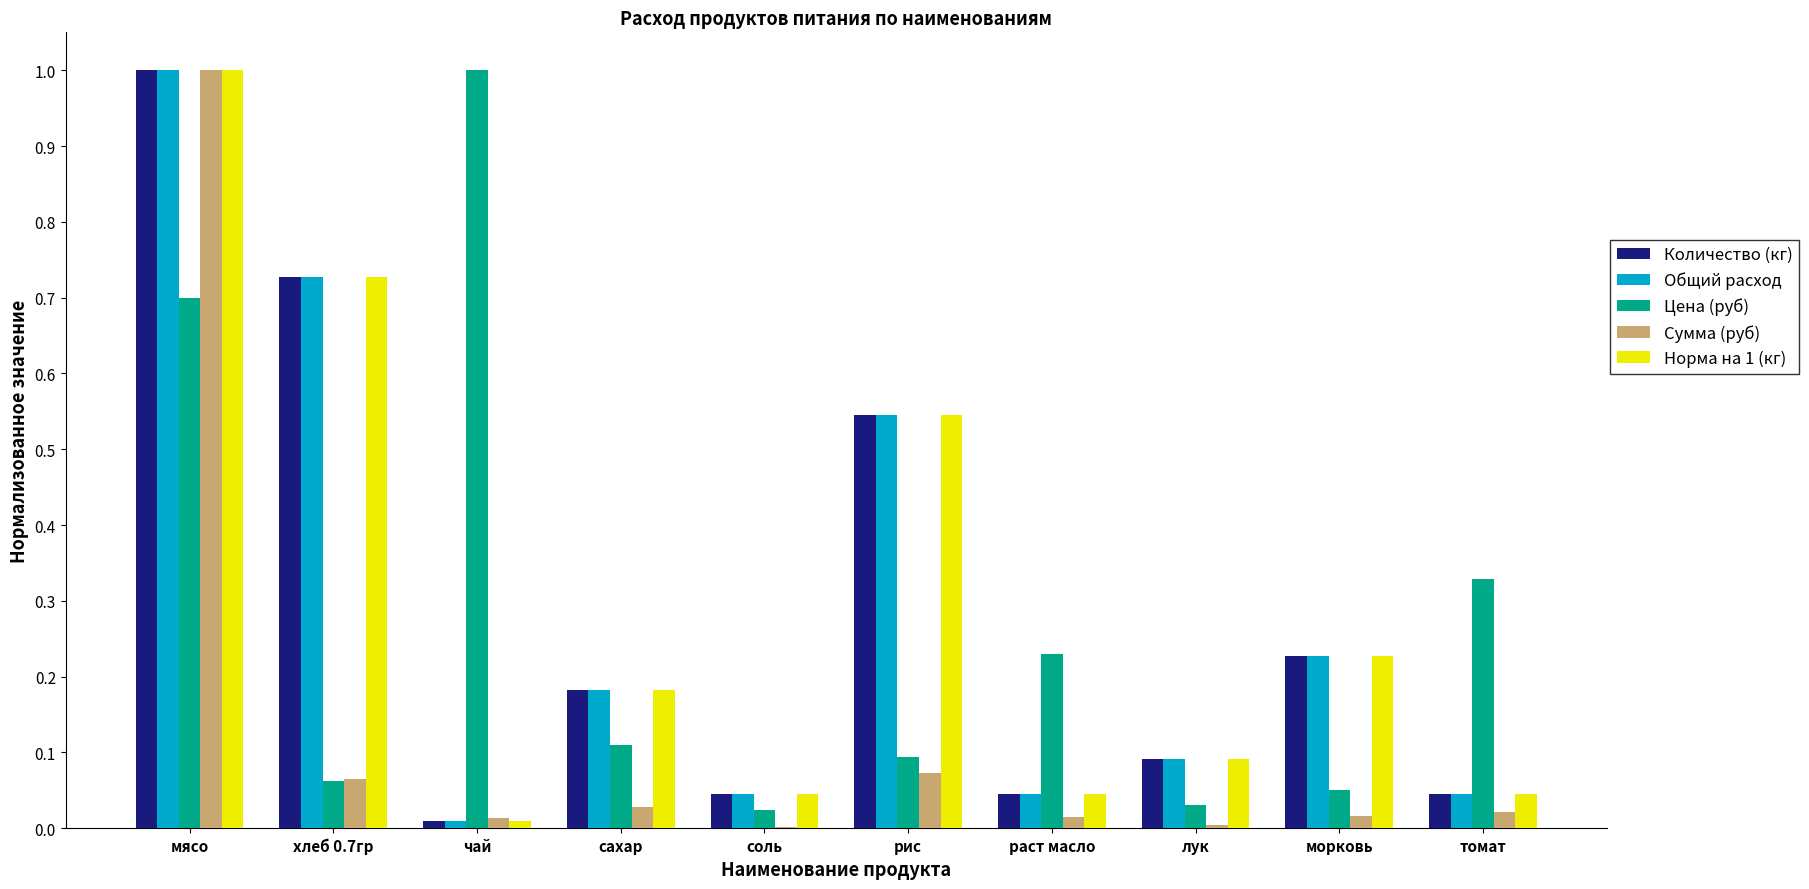

What is the sum of all Количество (кг) values?

2.9